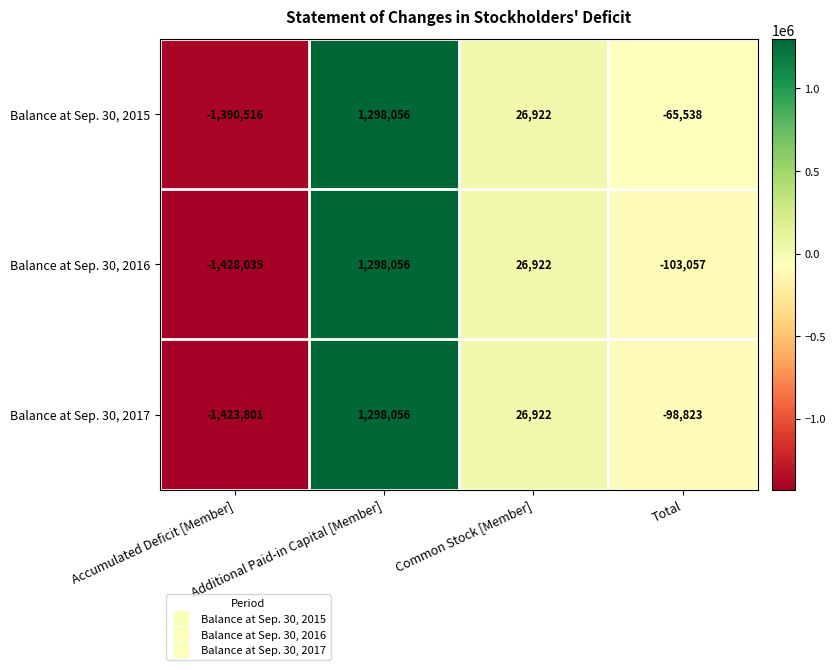

Between Additional Paid-in Capital [Member] and Total, which series saw the biggest shift?

Balance at Sep. 30, 2016